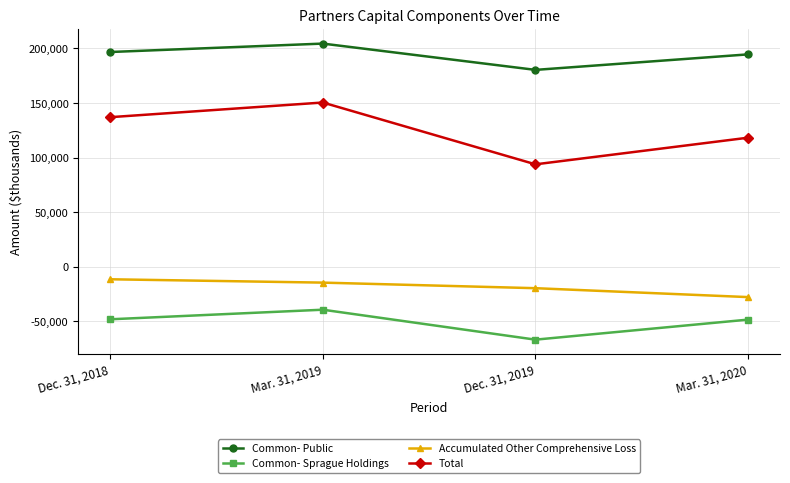

True or false: Common- Public has a value of 108171 at Dec. 31, 2019.

False